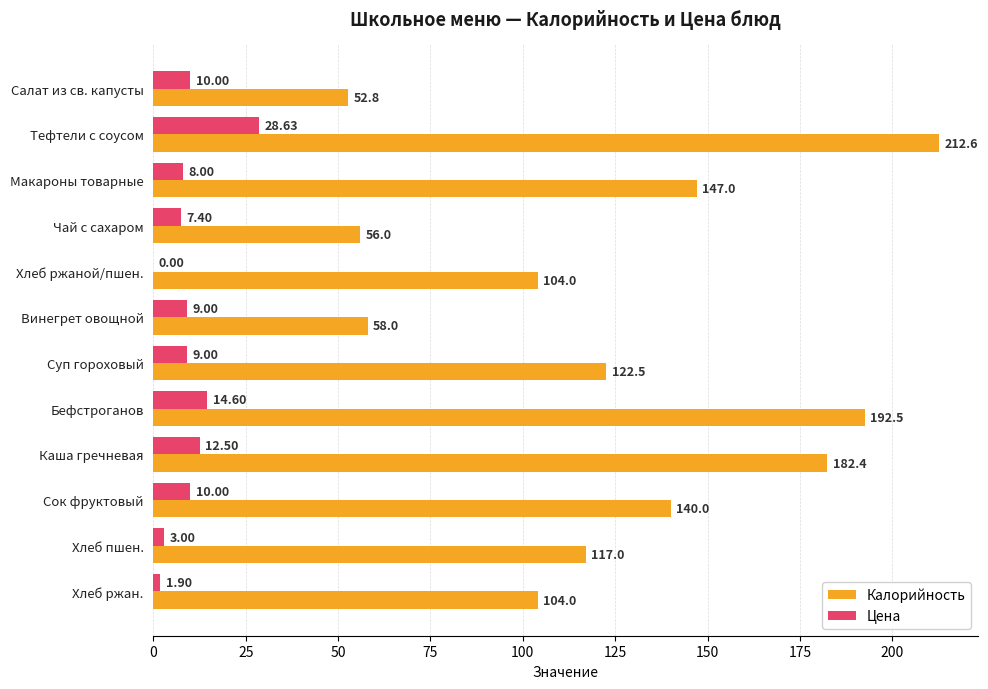

Between Чай с сахаром and Хлеб пшен., which series saw the biggest shift?

Калорийность